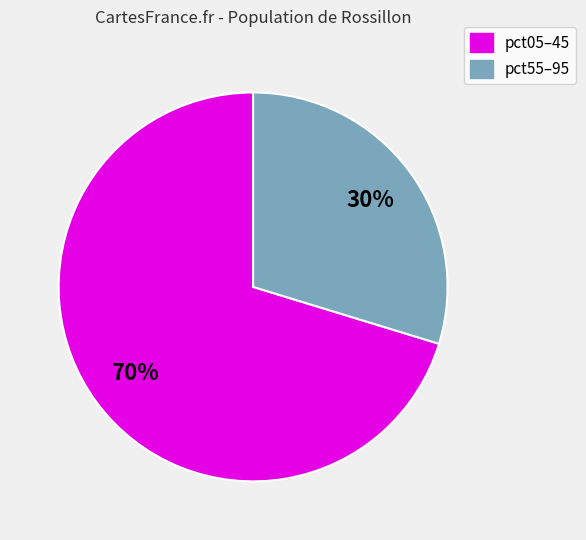

Does any single category account for the majority?

Yes